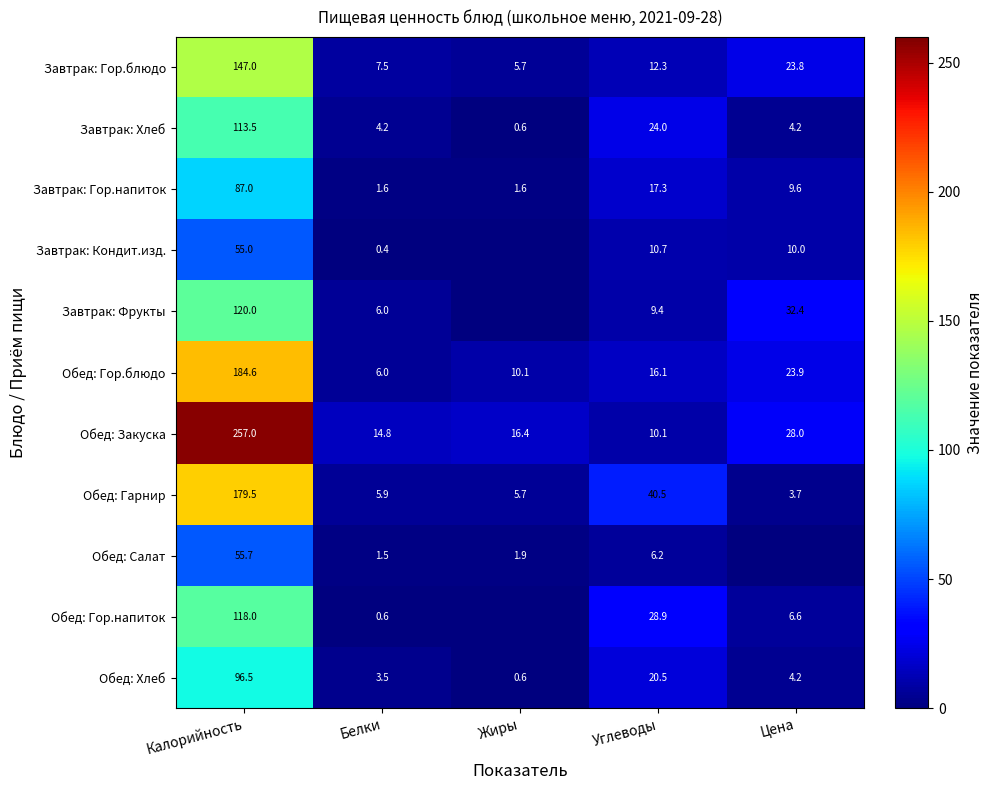

What is the greatest value displayed?

257.0